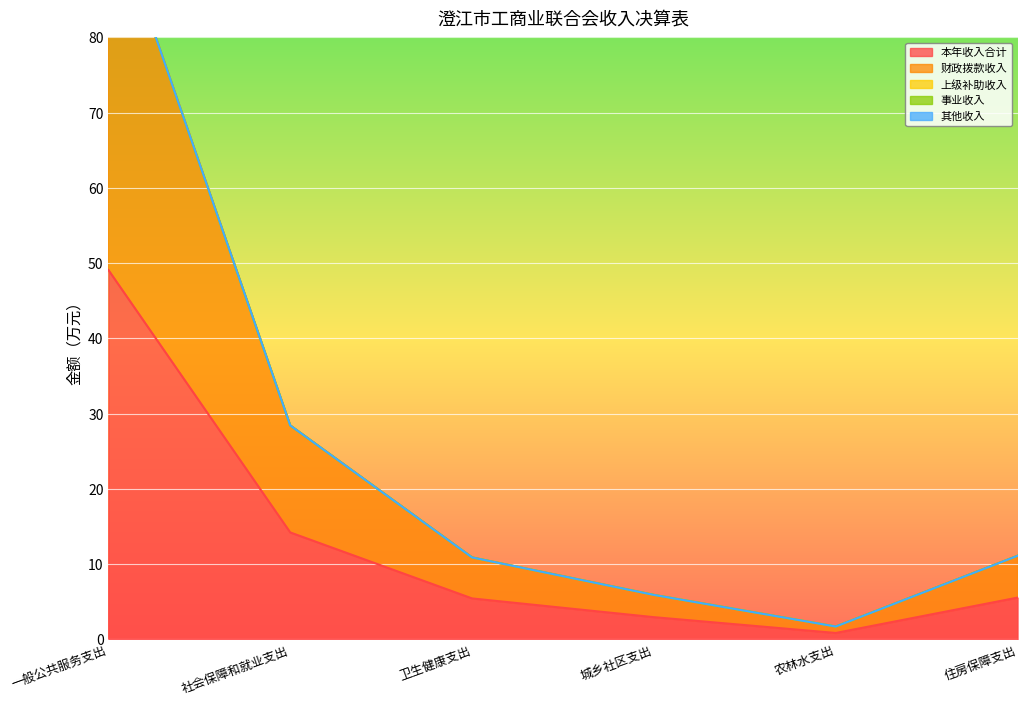

What are all the series names shown in the legend?

本年收入合计, 财政拨款收入, 上级补助收入, 事业收入, 其他收入